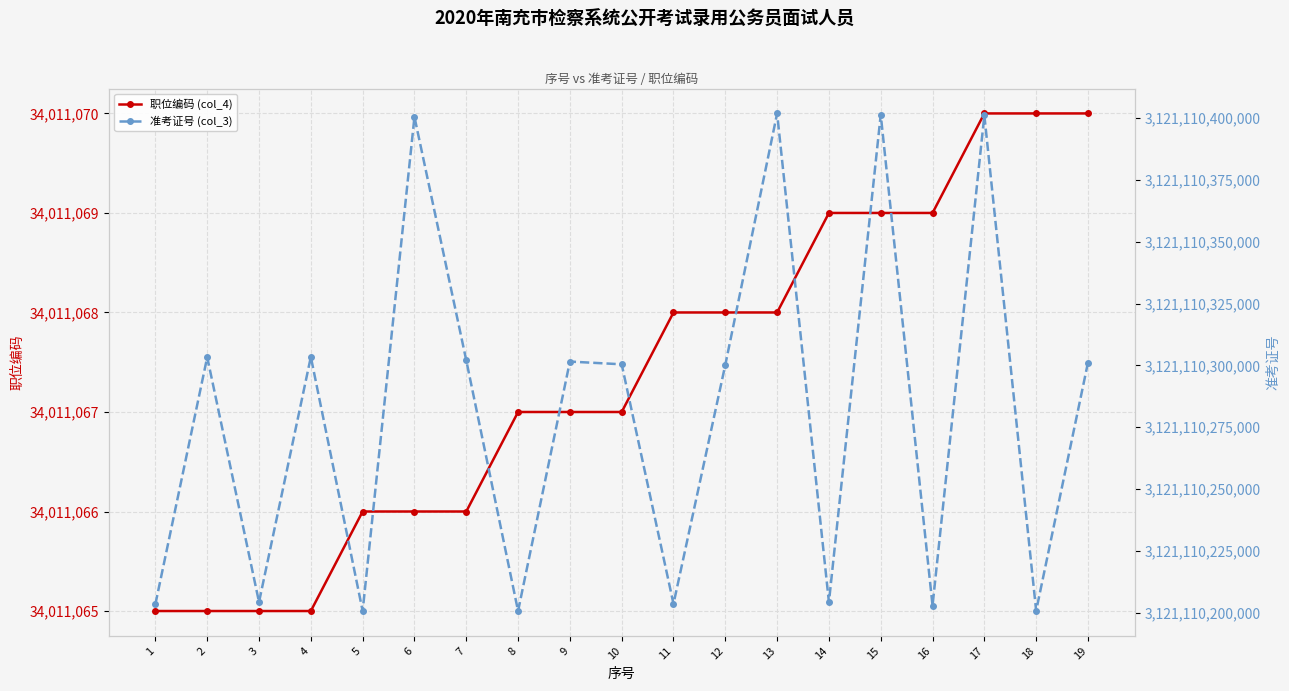

At which label does 准考证号 (col_3) first exceed 3121110300429?

2